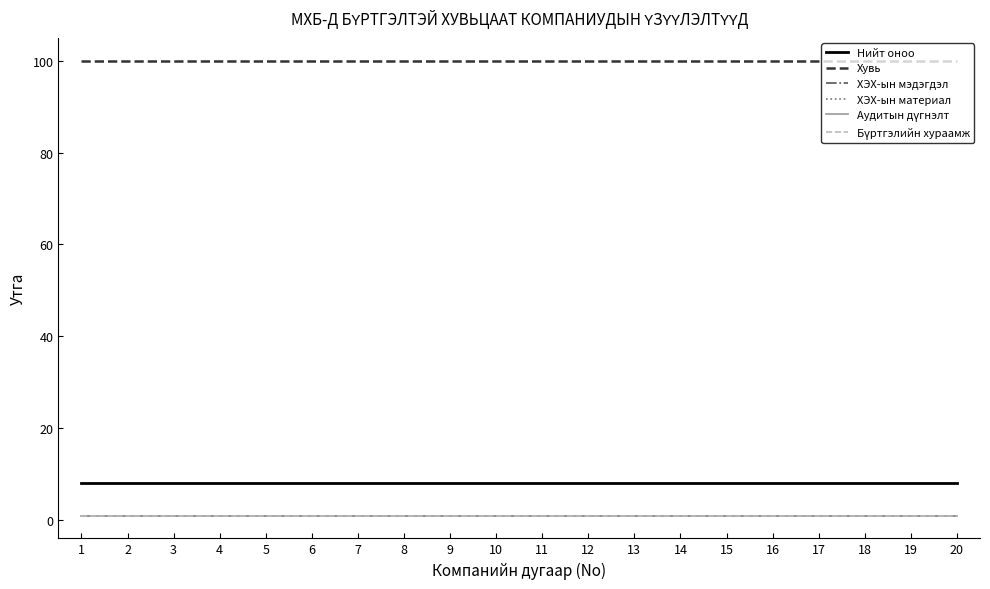

What is the maximum value shown in the chart?

100